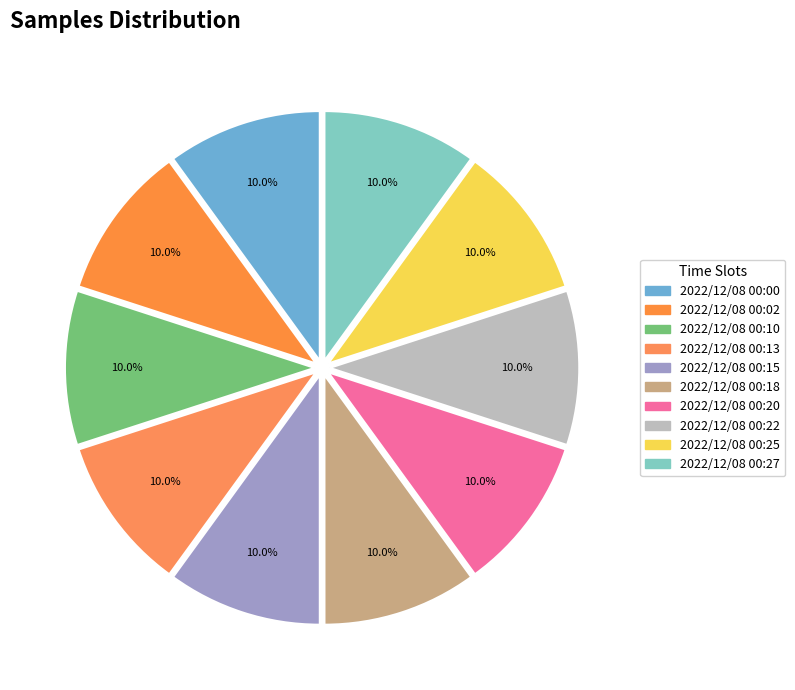

Does any single category account for the majority?

No